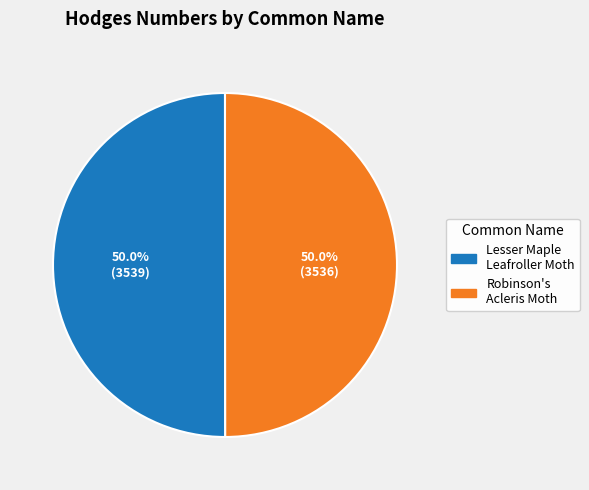

Approximately how many times larger is the value at Robinson's Acleris Moth compared to Lesser Maple Leafroller Moth?

1.0